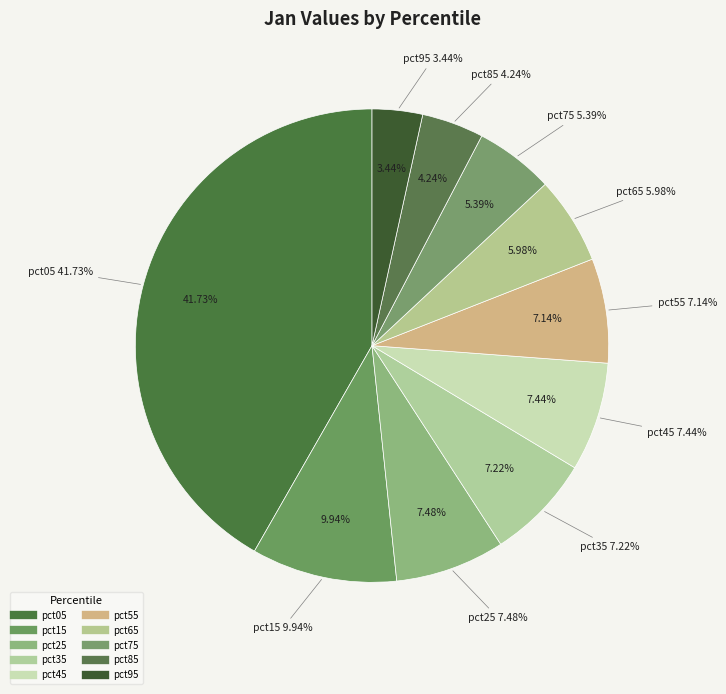

Rank the categories by value from lowest to highest.

pct95, pct85, pct75, pct65, pct55, pct35, pct45, pct25, pct15, pct05